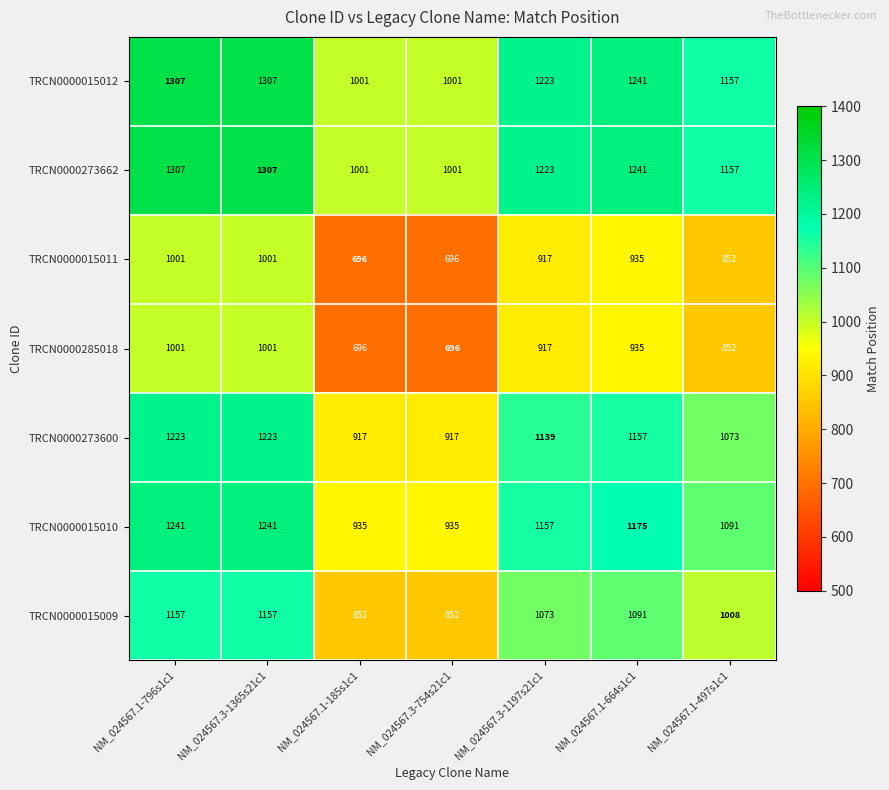

What is the total value across all series at NM_024567.3-1365s21c1?

8237